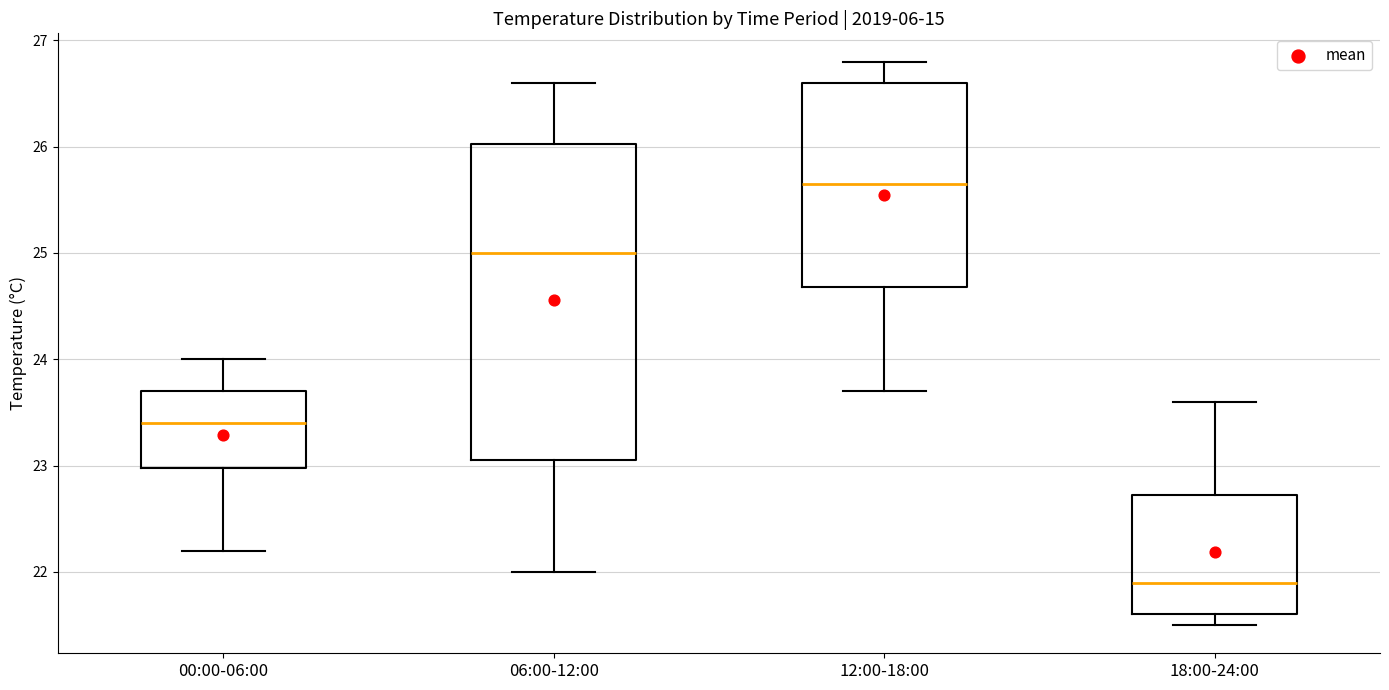

Which box has the lowest median line?

18:00-24:00